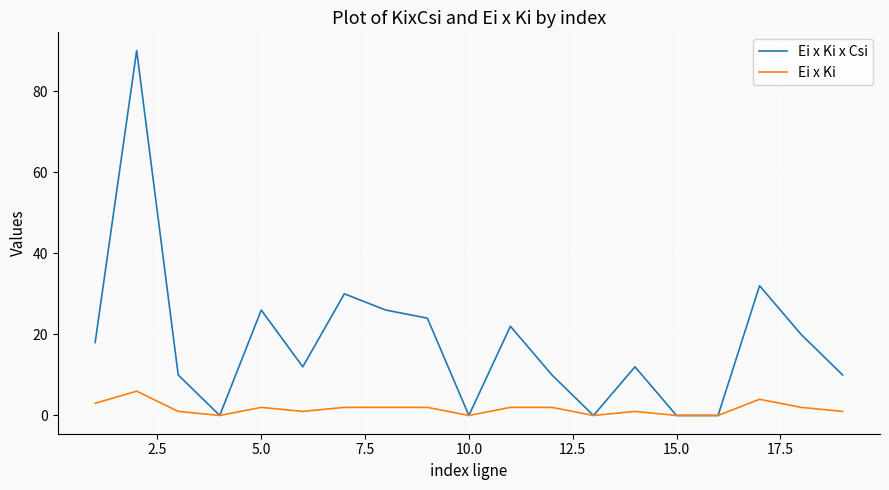

Which series has the largest total across all categories?

Ei x Ki x Csi